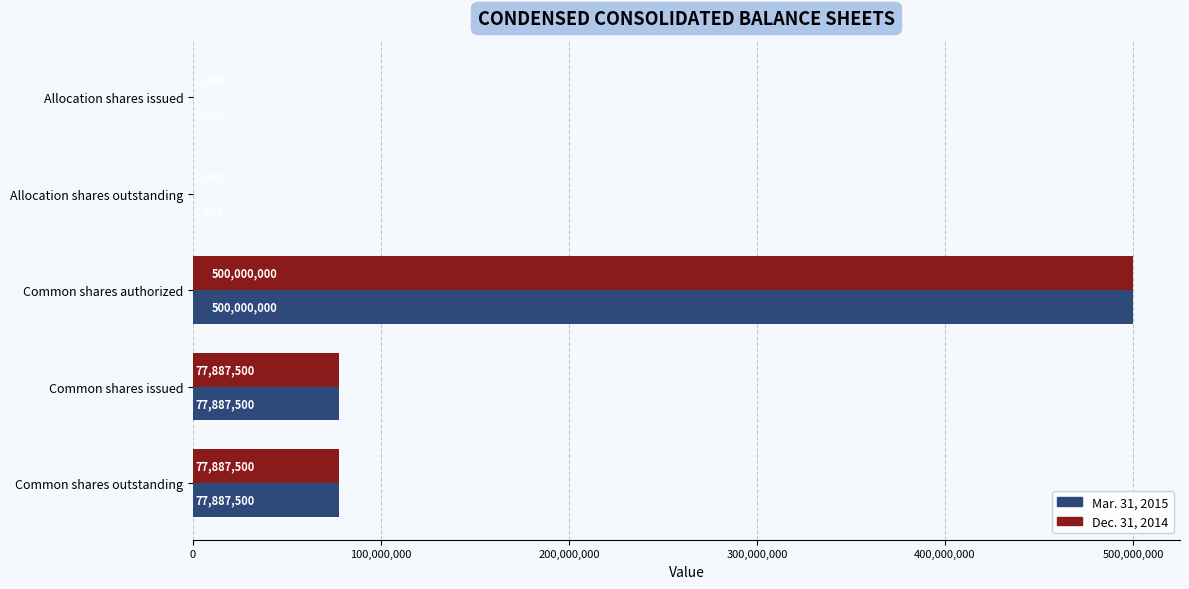

Which category has the highest value across all series?

Common shares authorized